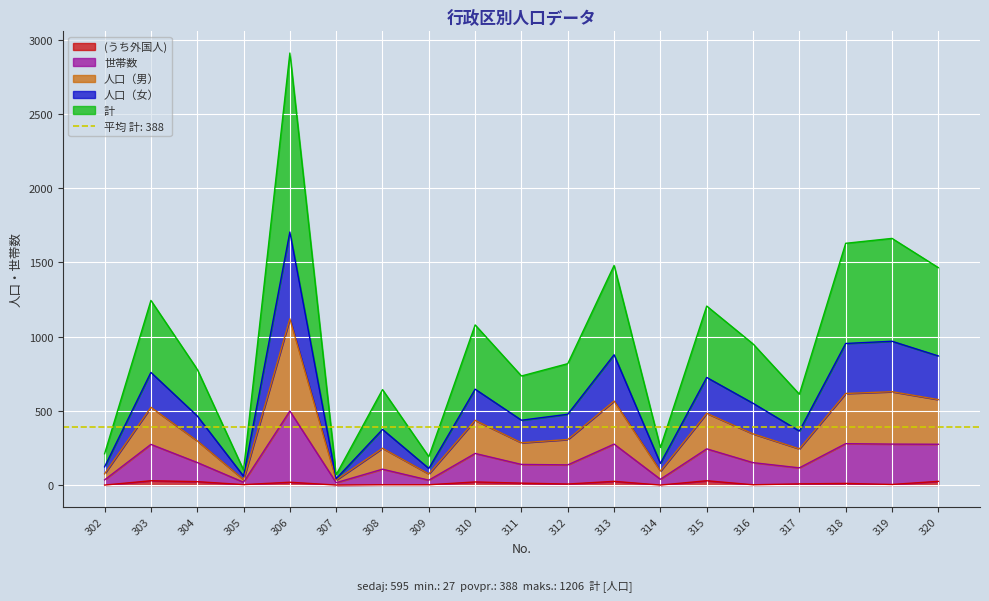

What is the highest value of the 世帯数 series?

499